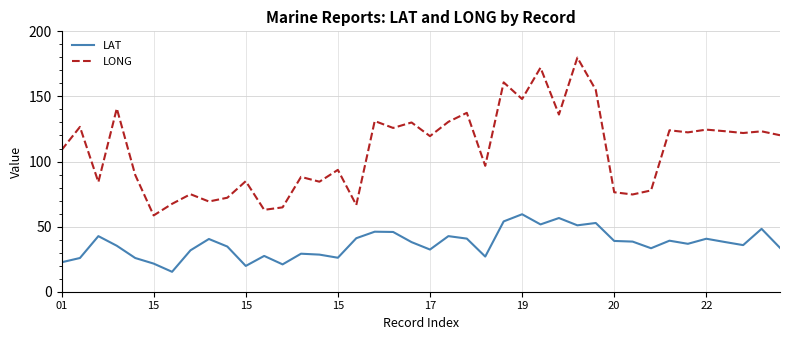

True or false: LONG and LAT cross at least once.

False